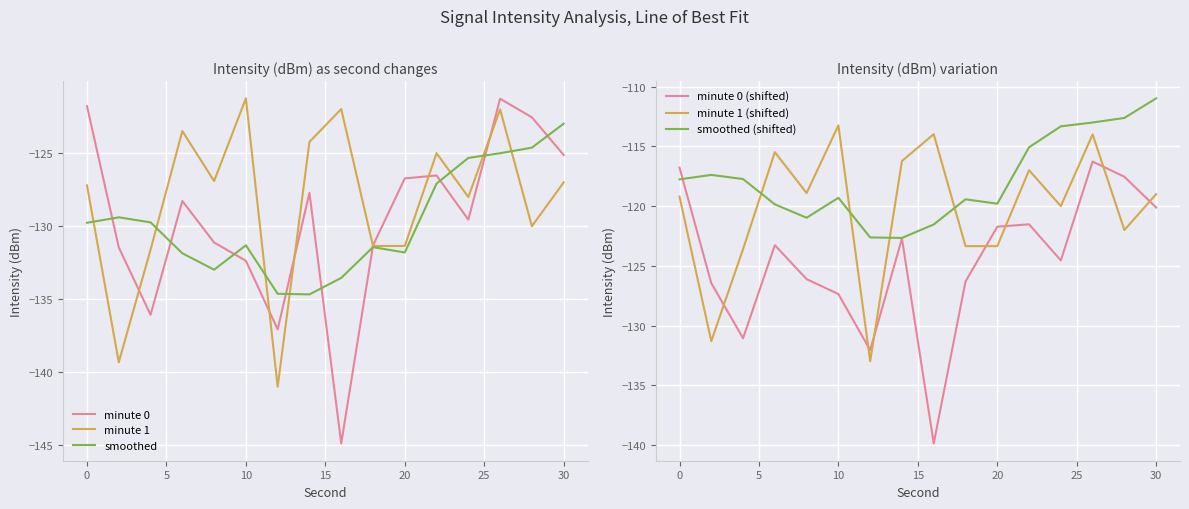

What is the sum of the minute 1 (shifted) values at 10 and 0?

-232.5